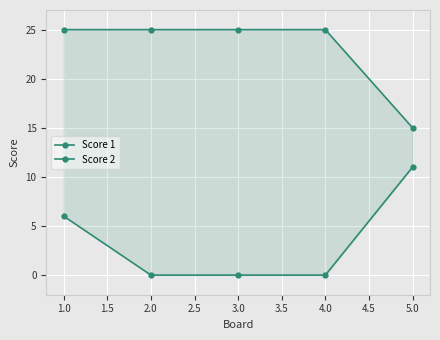

True or false: Score 1 and Score 2 intersect in this chart.

False